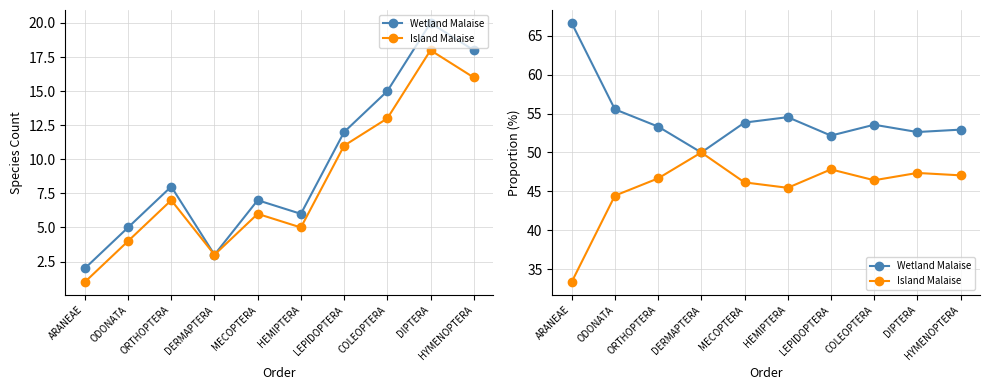

Which has a higher value, MECOPTERA or HYMENOPTERA?

MECOPTERA